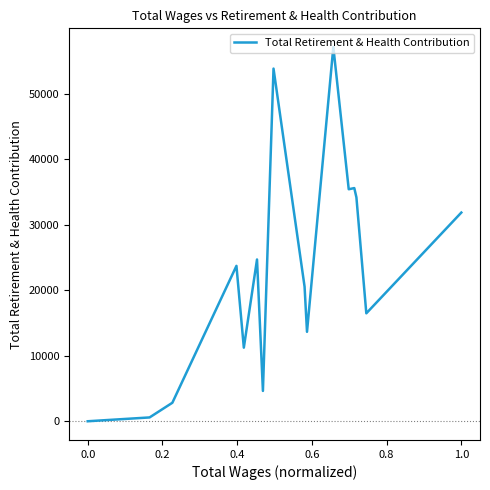

What is the greatest value displayed?

57118